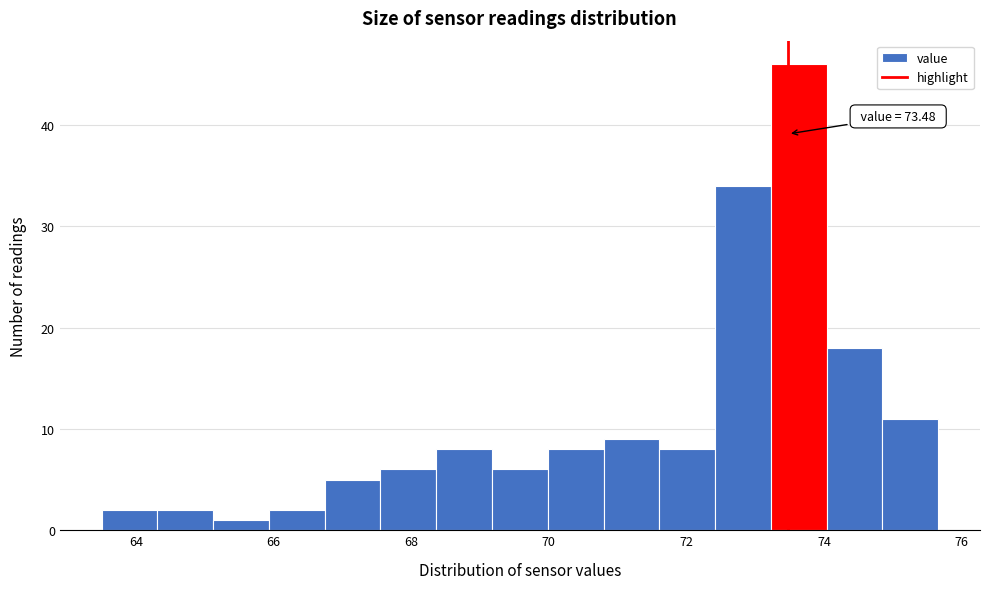

Which range on the x-axis has the tallest bar?

73.2 to 74.0